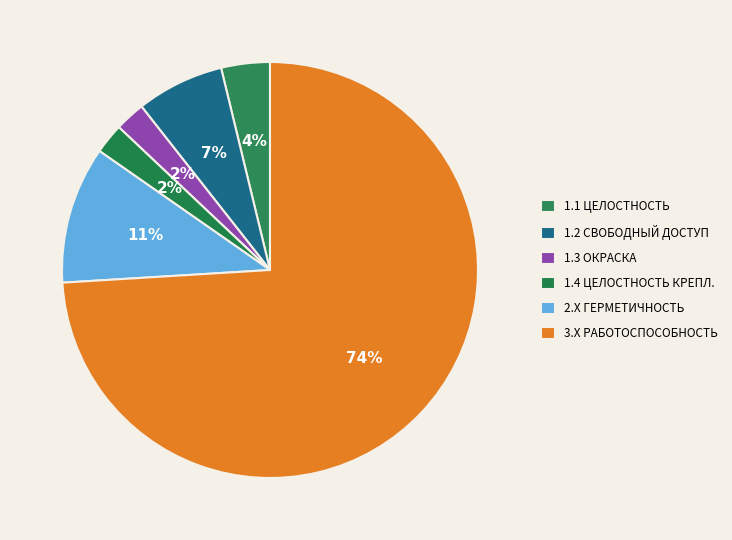

How many slices are in this pie chart?

6